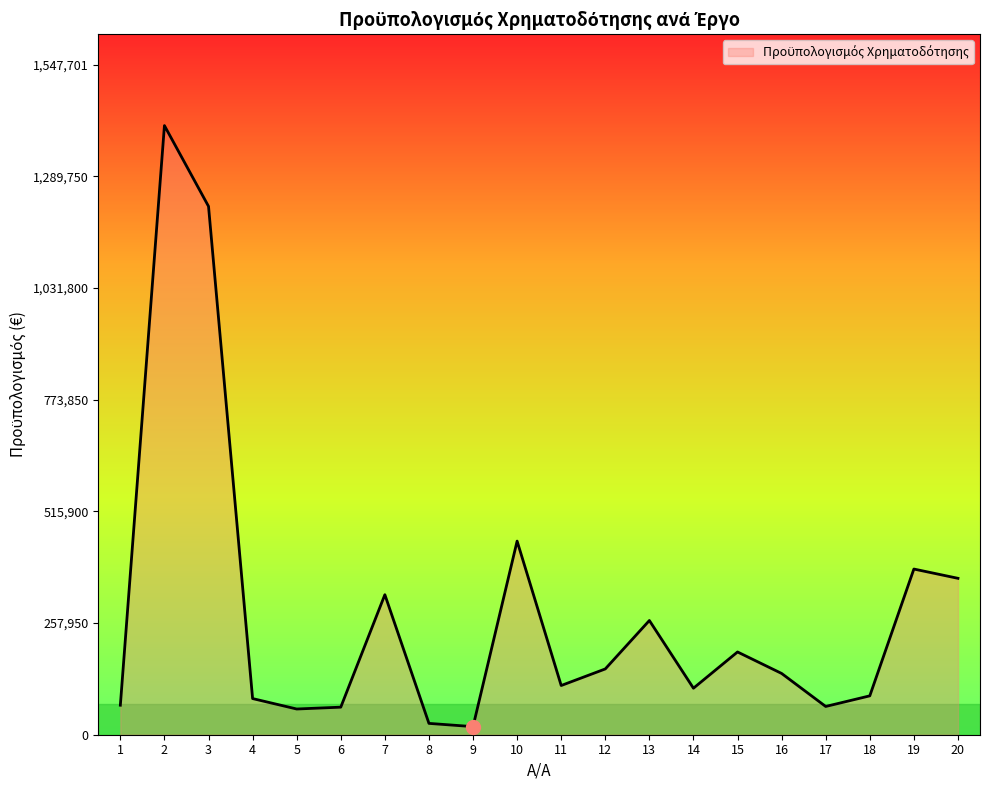

Is it true that the value at 17 is 65276.5?

True